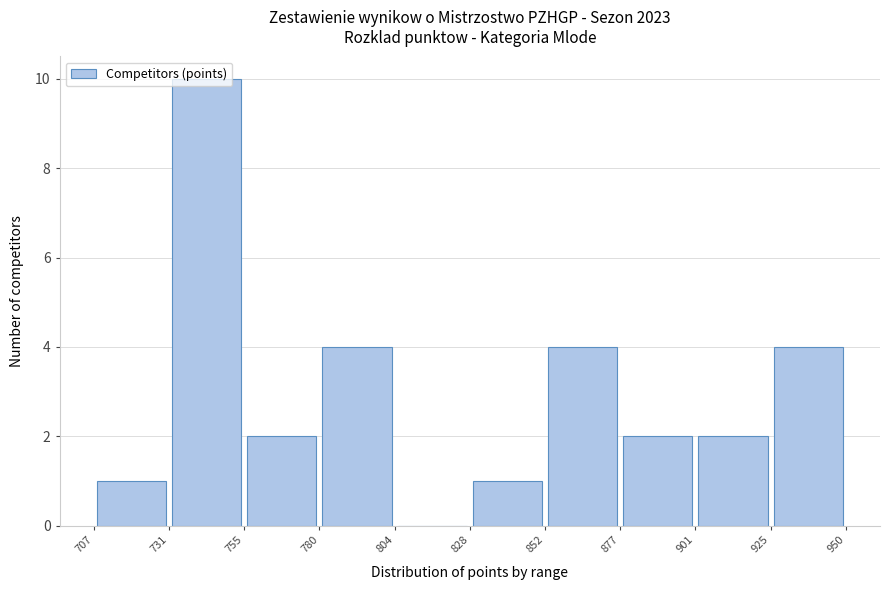

Reading left to right, list every bar in this chart as the range it spans on the x-axis followed by its height. The values are not printed on the chart, so give them approximately, as read against the axis.

707 to 731: 1
731 to 755: 10
755 to 780: 2
780 to 804: 4
804 to 828: 0
828 to 852: 1
852 to 877: 4
877 to 901: 2
901 to 925: 2
925 to 950: 4